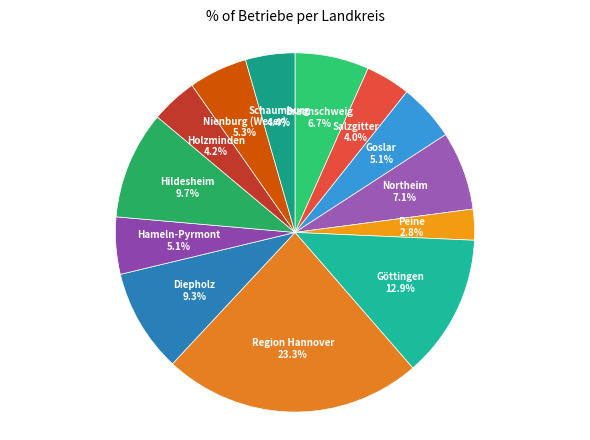

To the nearest percent, what is the average slice percentage?

8%